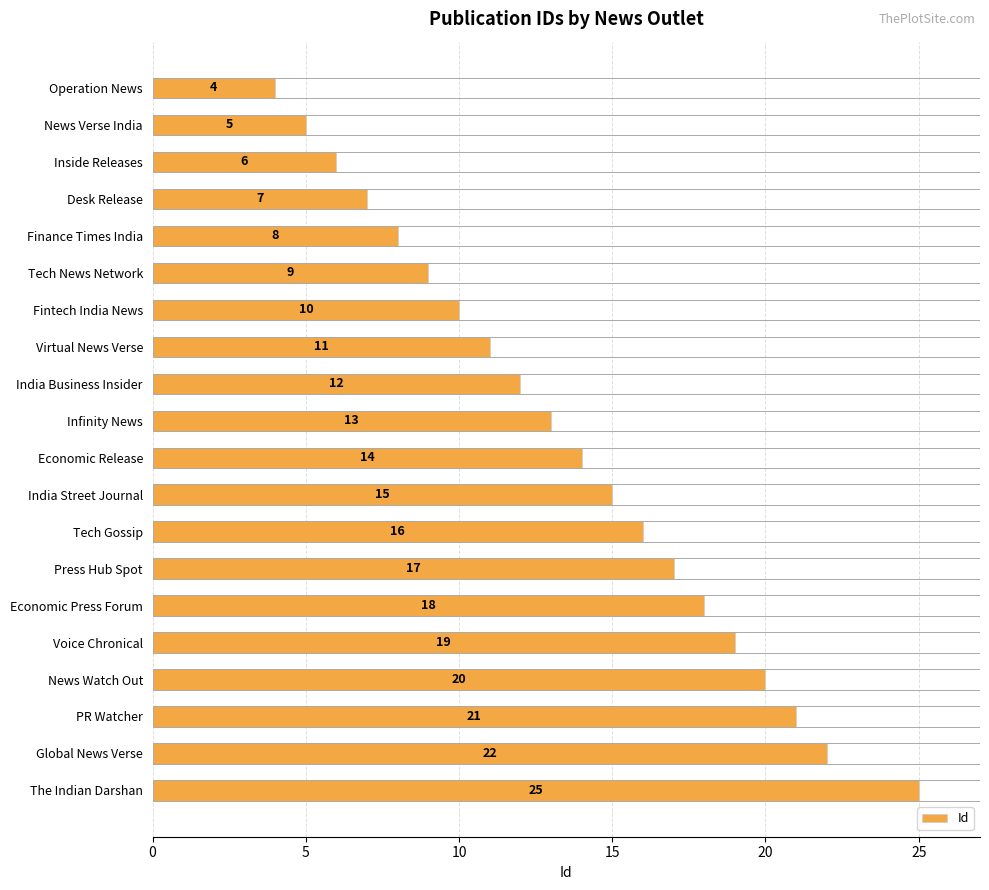

Rank the categories by value from lowest to highest.

Operation News, News Verse India, Inside Releases, Desk Release, Finance Times India, Tech News Network, Fintech India News, Virtual News Verse, India Business Insider, Infinity News, Economic Release, India Street Journal, Tech Gossip, Press Hub Spot, Economic Press Forum, Voice Chronical, News Watch Out, PR Watcher, Global News Verse, The Indian Darshan